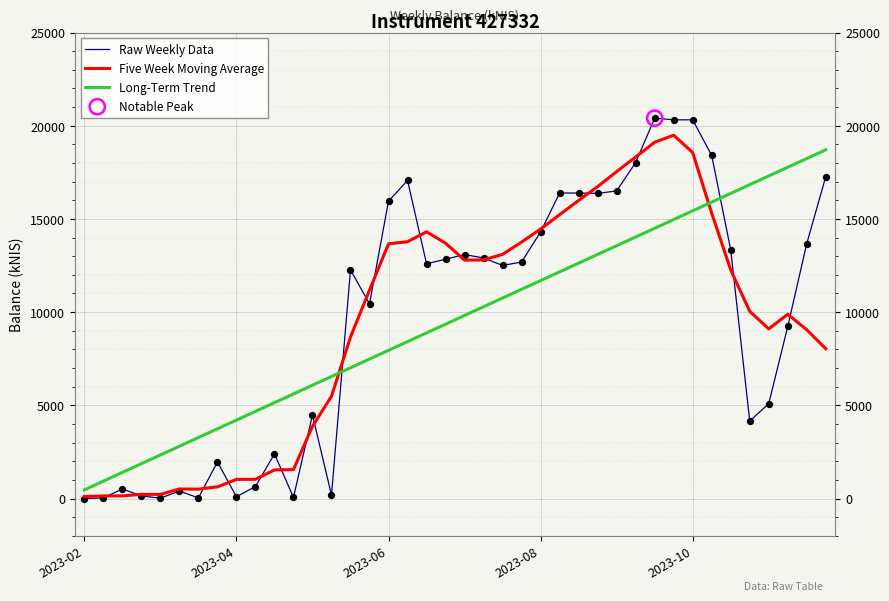

Which series has the largest range (max minus min)?

Raw Weekly Data